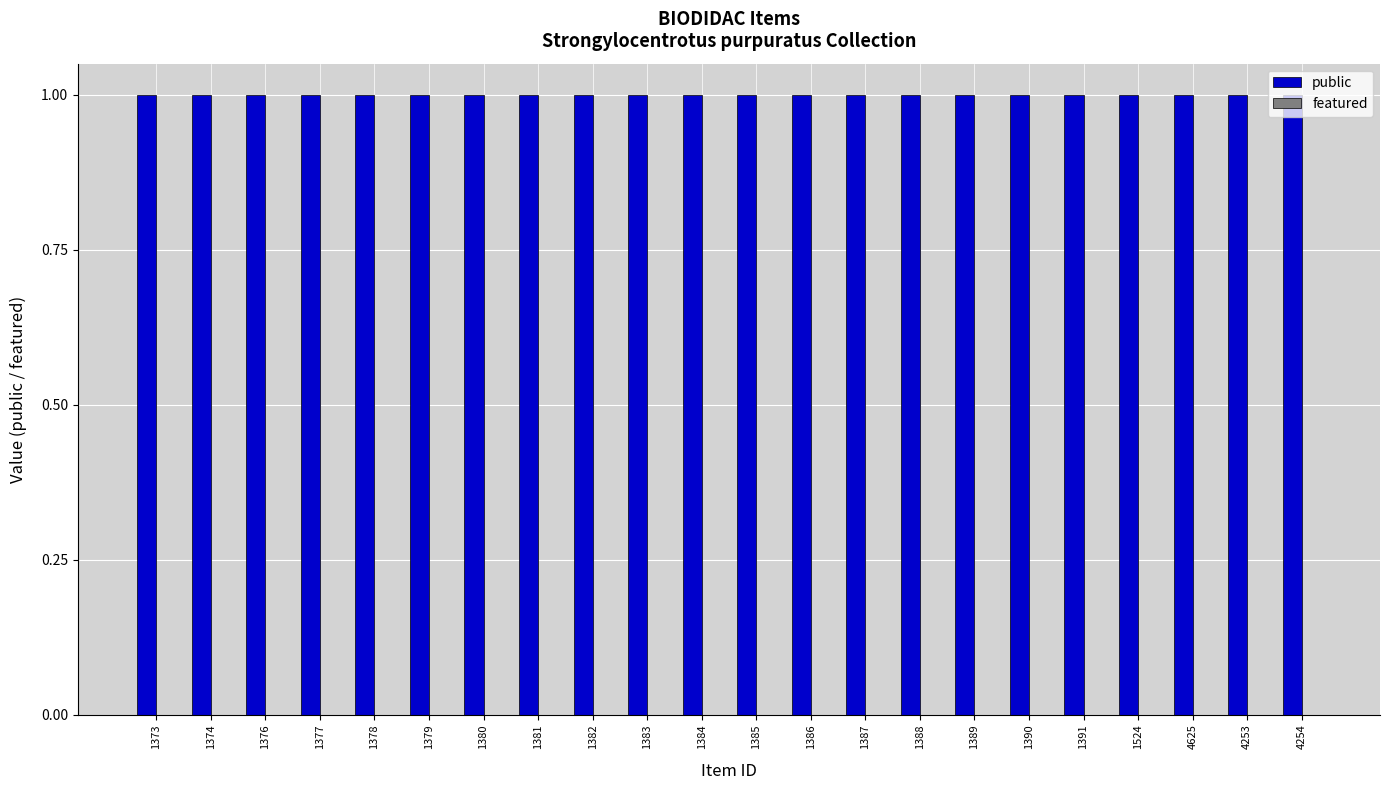

Reading right to left, list all the values displayed in this chart.

public: 4254=1	4253=1	4625=1	1524=1	1391=1	1390=1	1389=1	1388=1	1387=1	1386=1	1385=1	1384=1	1383=1	1382=1	1381=1	1380=1	1379=1	1378=1	1377=1	1376=1	1374=1	1373=1
featured: 4254=0	4253=0	4625=0	1524=0	1391=0	1390=0	1389=0	1388=0	1387=0	1386=0	1385=0	1384=0	1383=0	1382=0	1381=0	1380=0	1379=0	1378=0	1377=0	1376=0	1374=0	1373=0